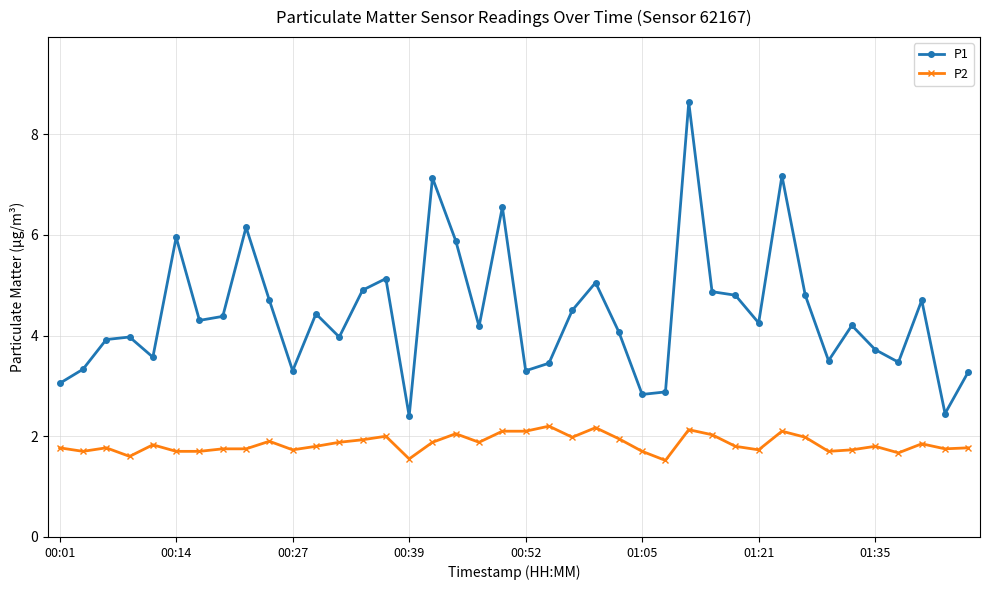

Which series has the largest total across all categories?

P1